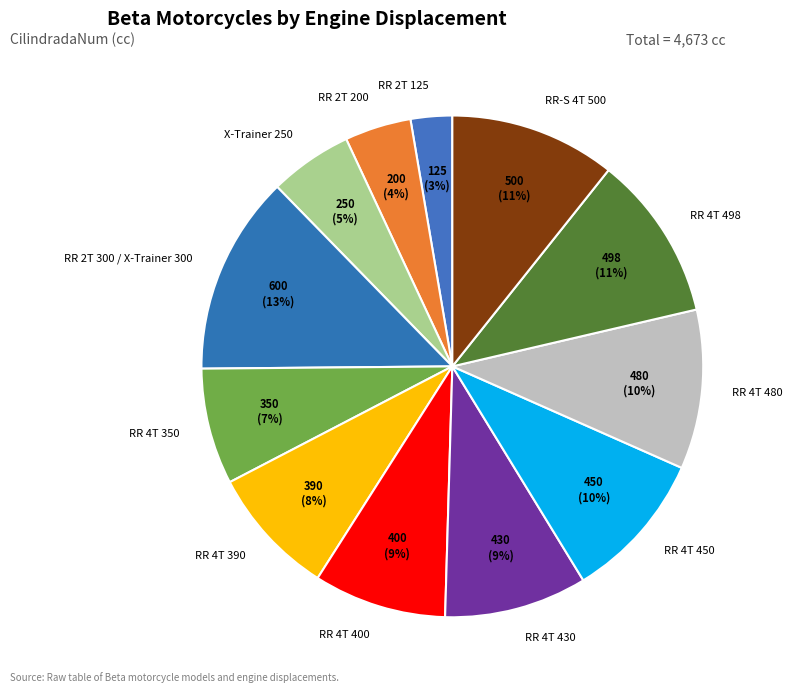

Between RR-S 4T 500 and RR 4T 400, which is larger?

RR-S 4T 500